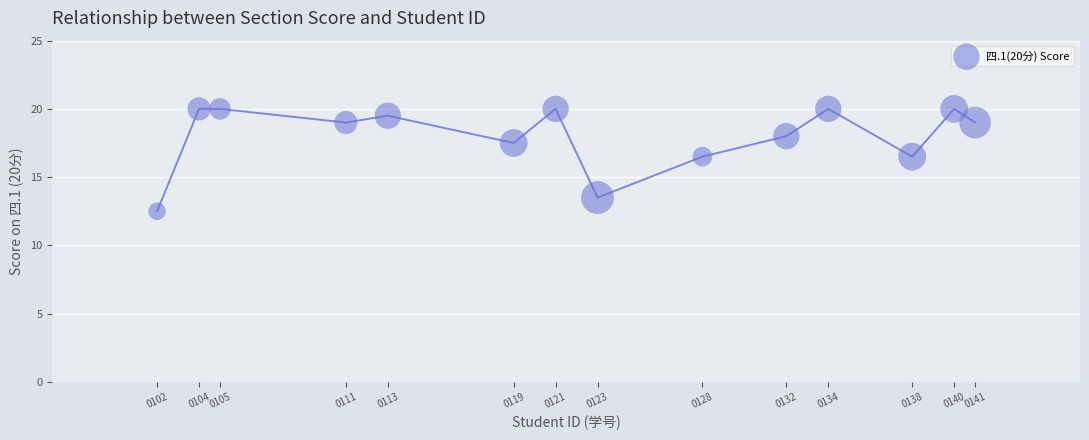

What is the range of X values (max minus min)?

39.0